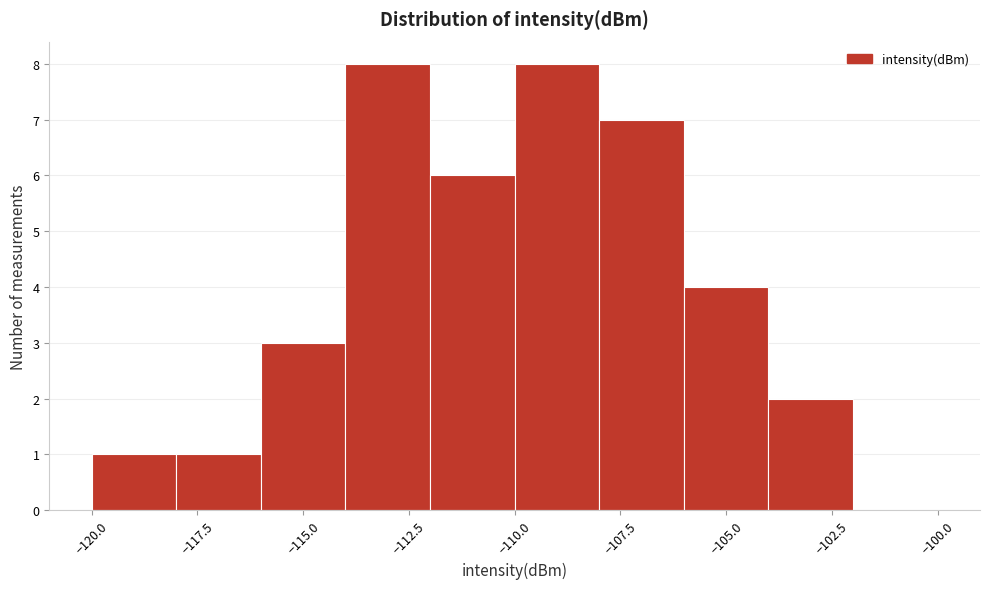

What is the height of the bar covering -110 to -108 on the x-axis? The values are not printed on the chart, so give them approximately, as read against the axis.

8